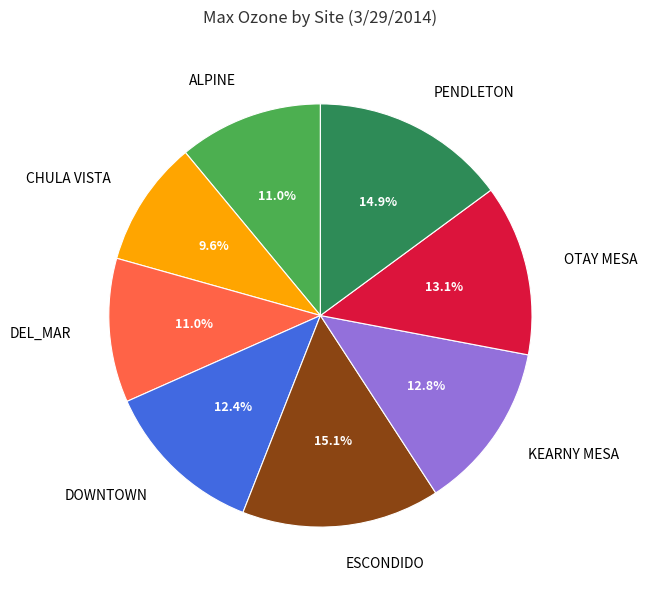

What is the smallest slice in the pie chart?

CHULA VISTA